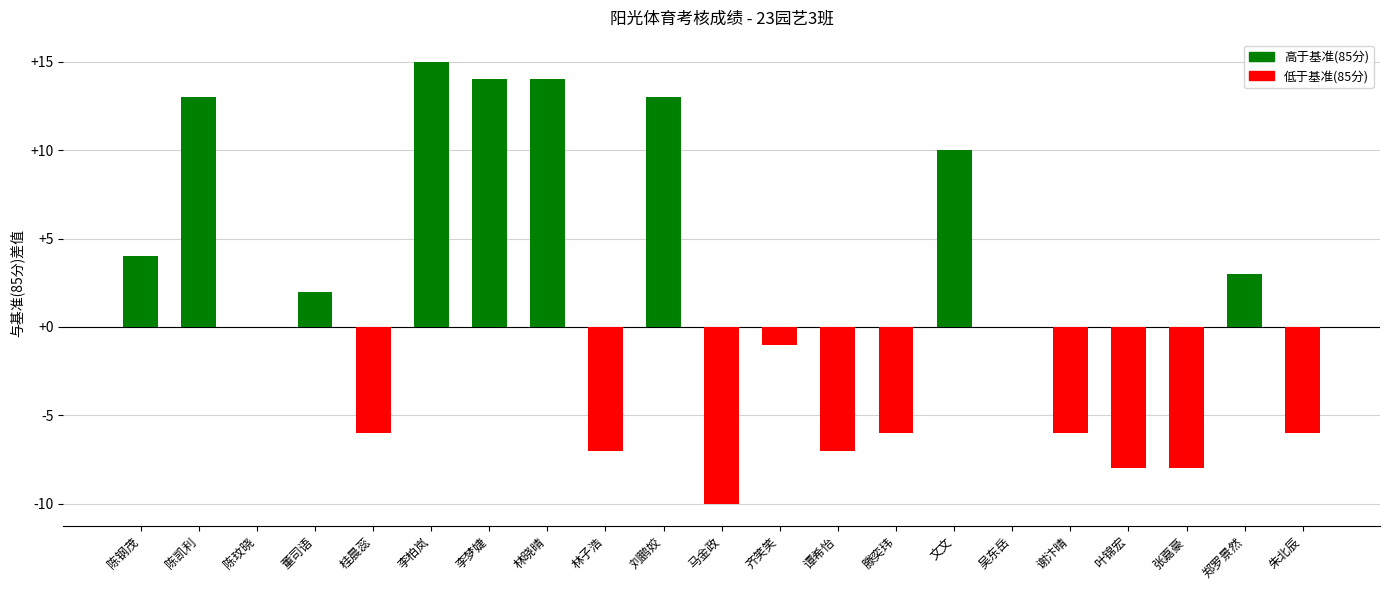

At which category does the chart reach its peak across all series?

李柏岚